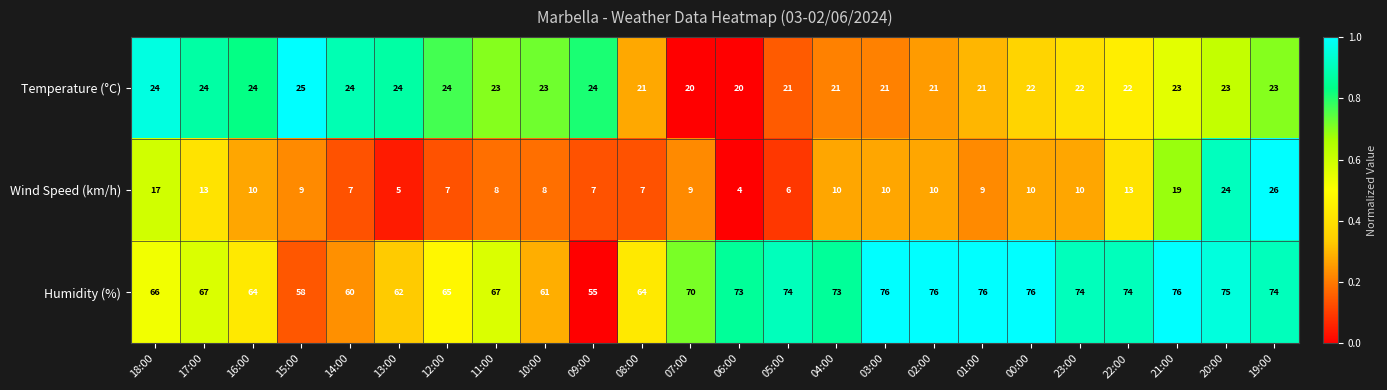

The Temperature (°C) series shows 21 at 05:00. True or false?

True